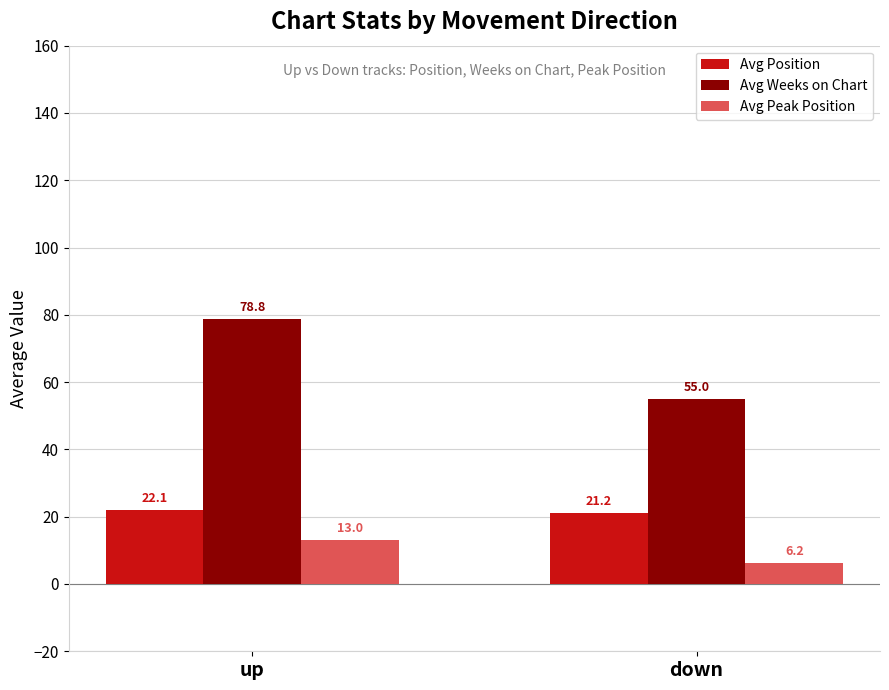

True or false: Avg Peak Position has a value of 6.2 at down.

True